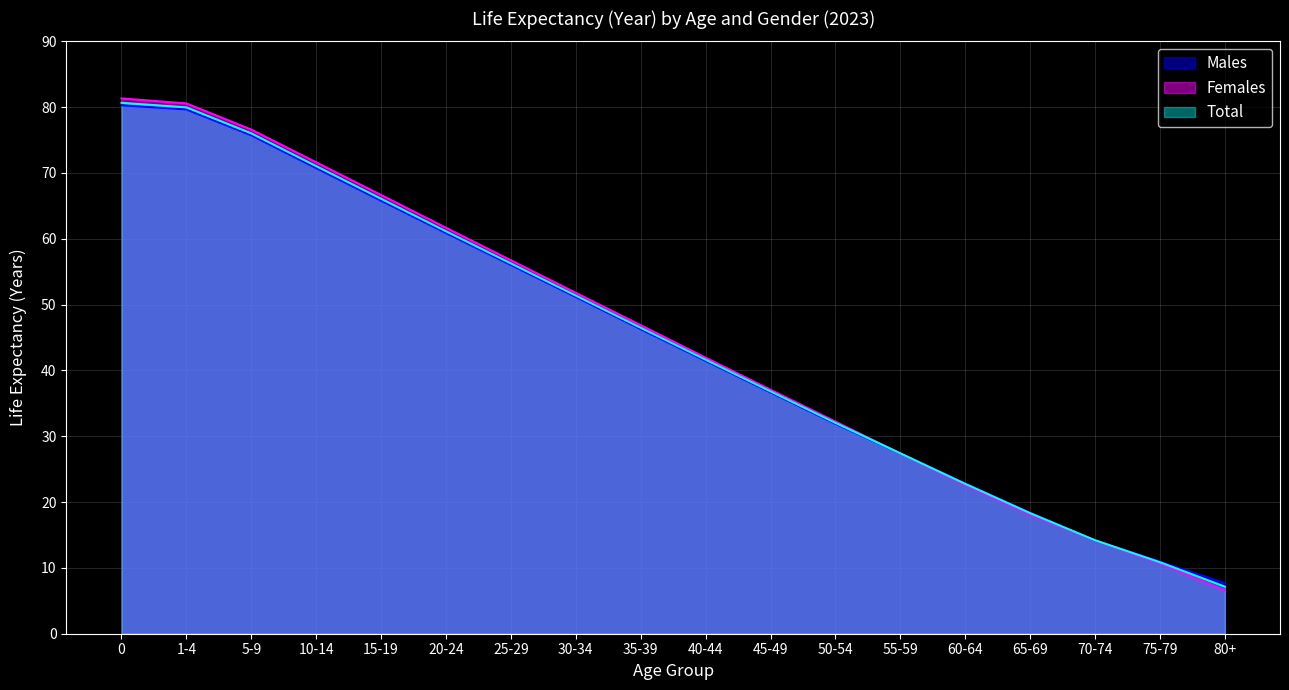

How many data points does each series have?

18